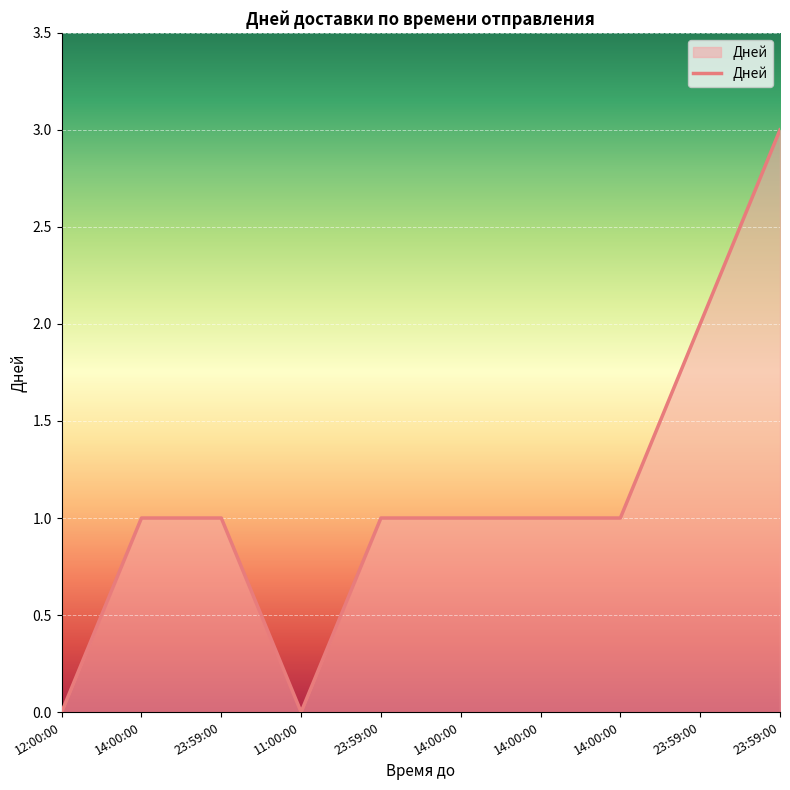

How many lines are shown in the chart?

1